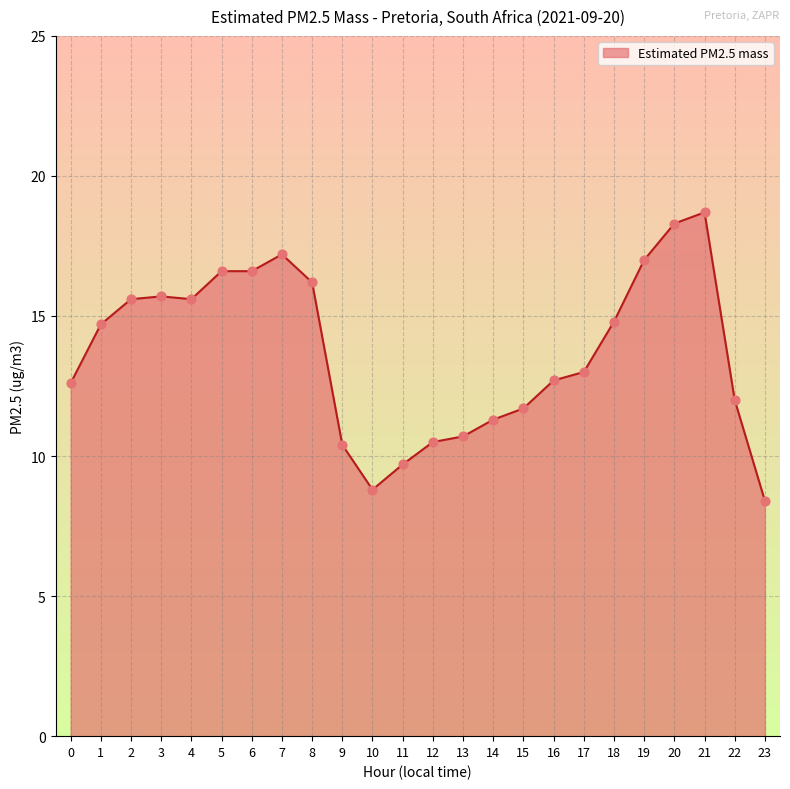

Approximately how many times larger is the value at 22 compared to 8?

0.7